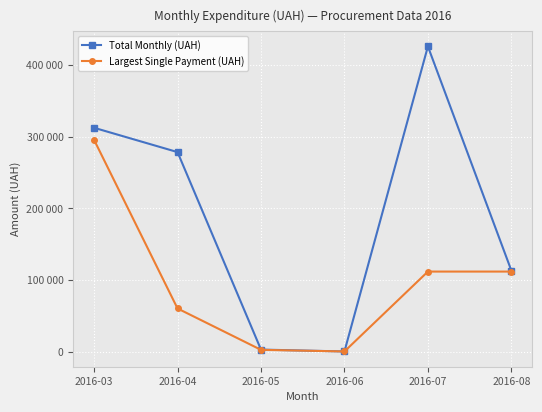

Does the chart have visible grid lines?

Yes